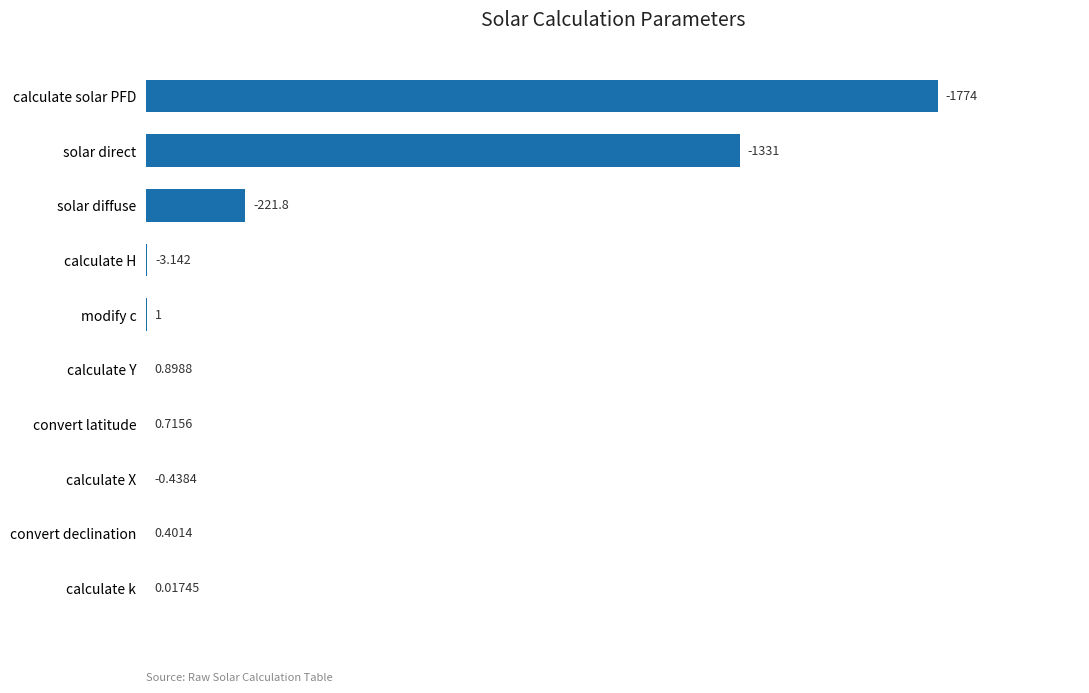

Between calculate Y and calculate k, which is larger?

calculate Y